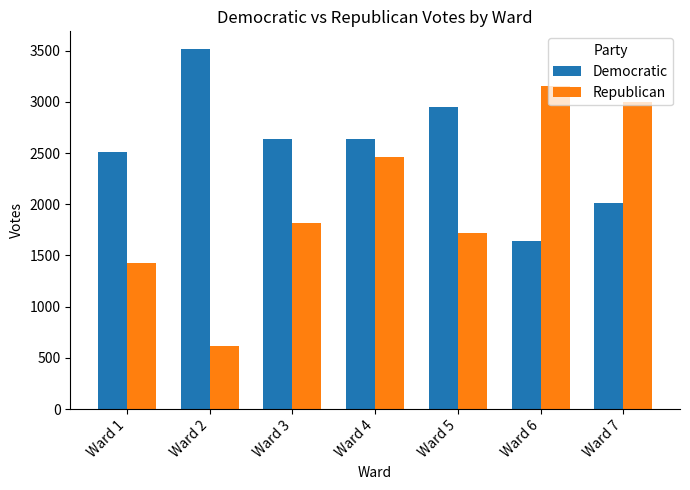

How many bars are there in each group?

2